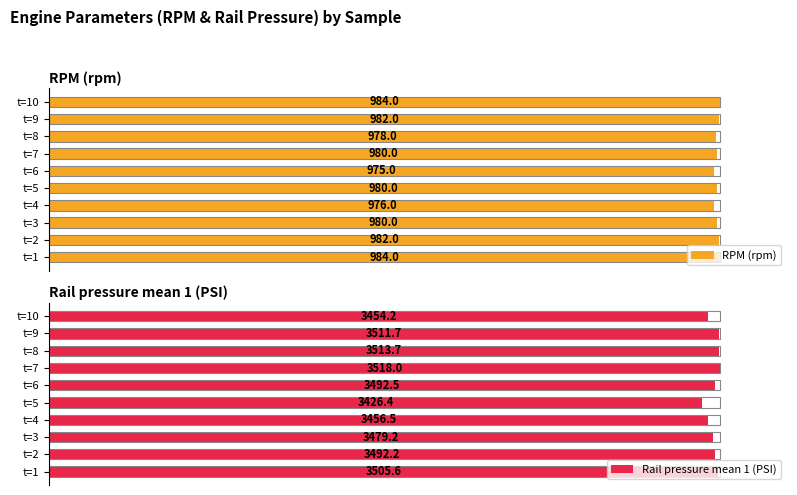

Between t=3 and t=10, which series saw the biggest shift?

Rail pressure mean 1 (PSI)